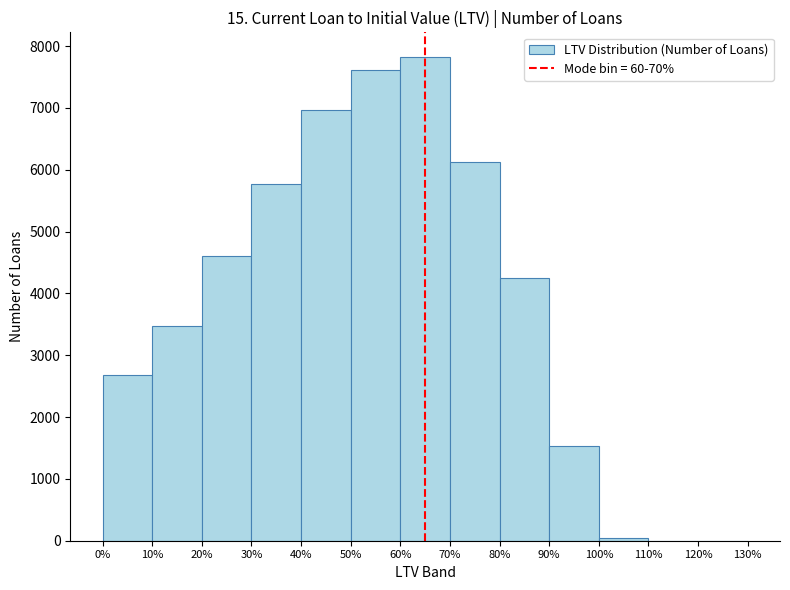

How tall is the bar that spans 90% to 100% on the x-axis? The values are not printed on the chart, so give them approximately, as read against the axis.

1500